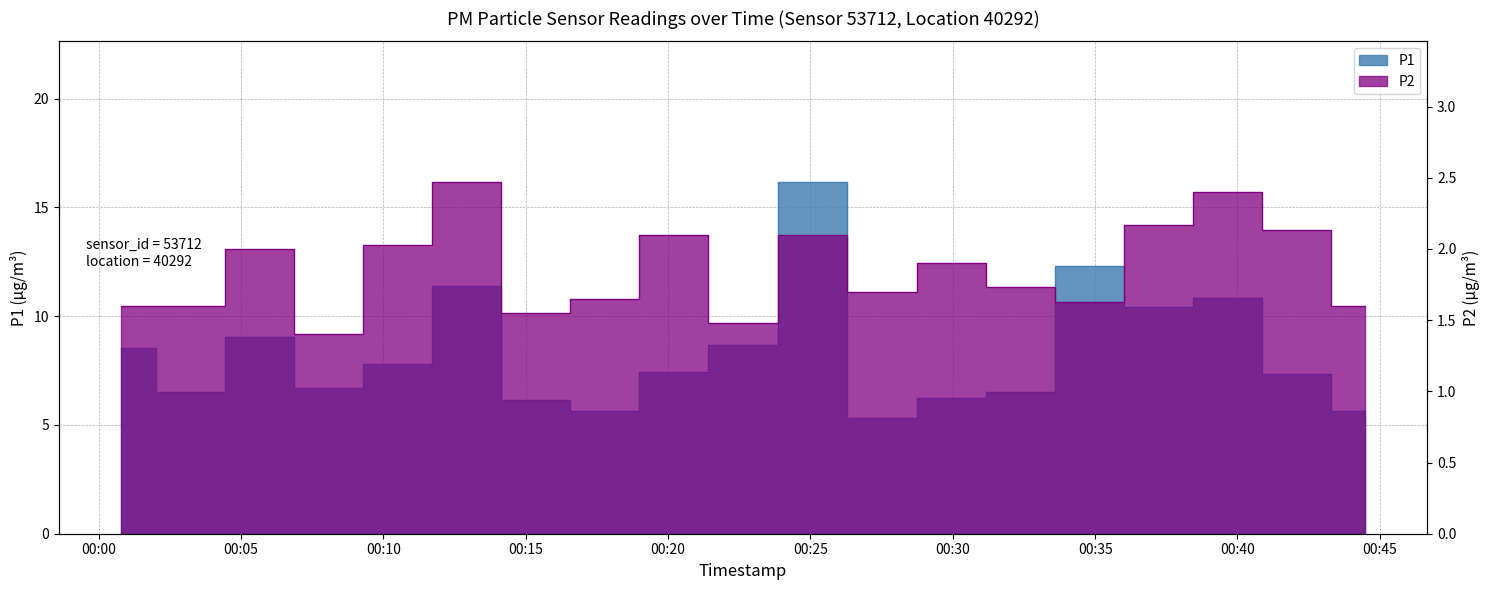

Which series has the largest total across all categories?

P1